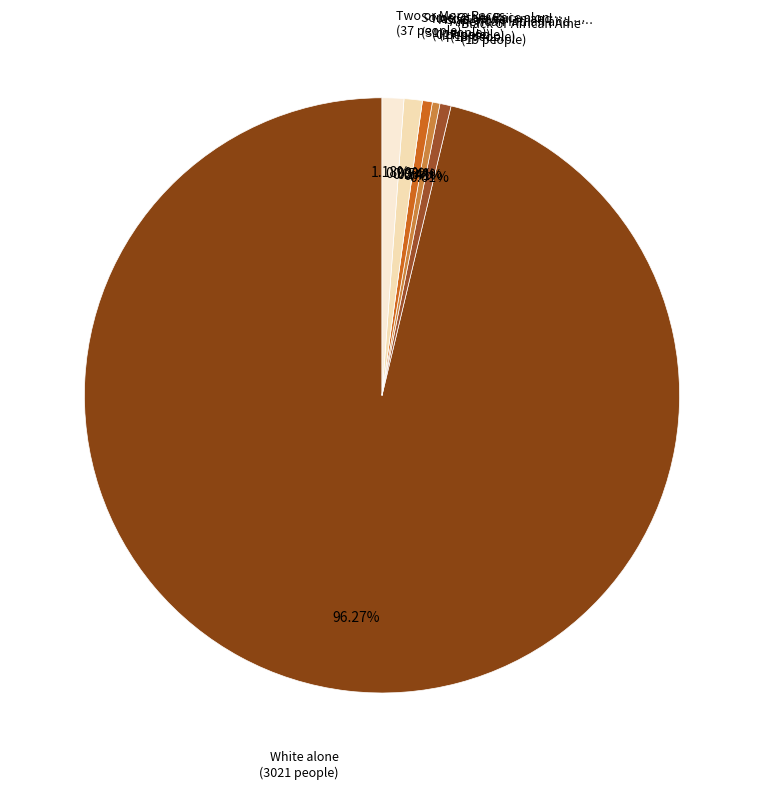

To the nearest percent, what is the difference between the largest and smallest slice percentages?

96%